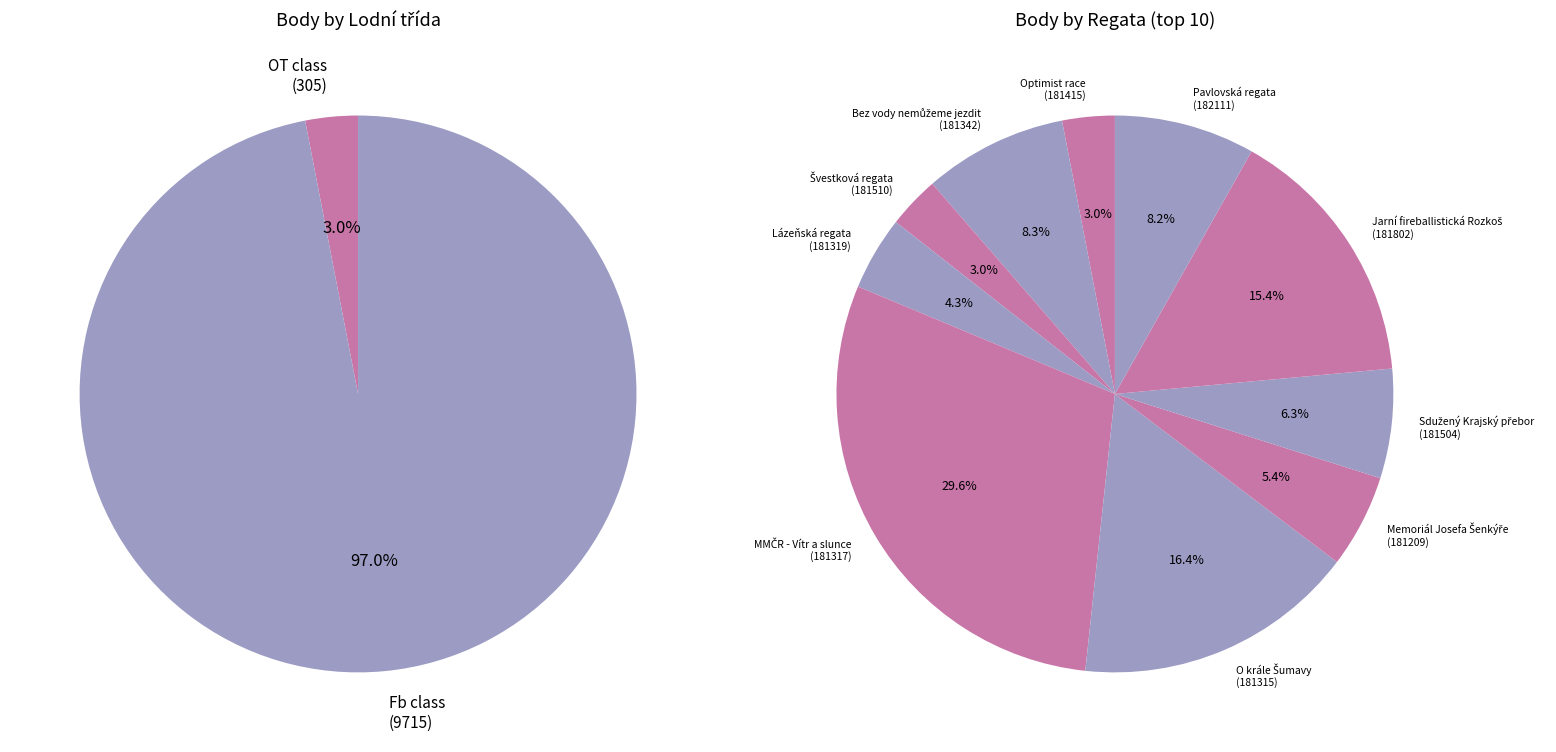

Is it true that Lázeňská regata
(181319) is 1% of the pie?

False